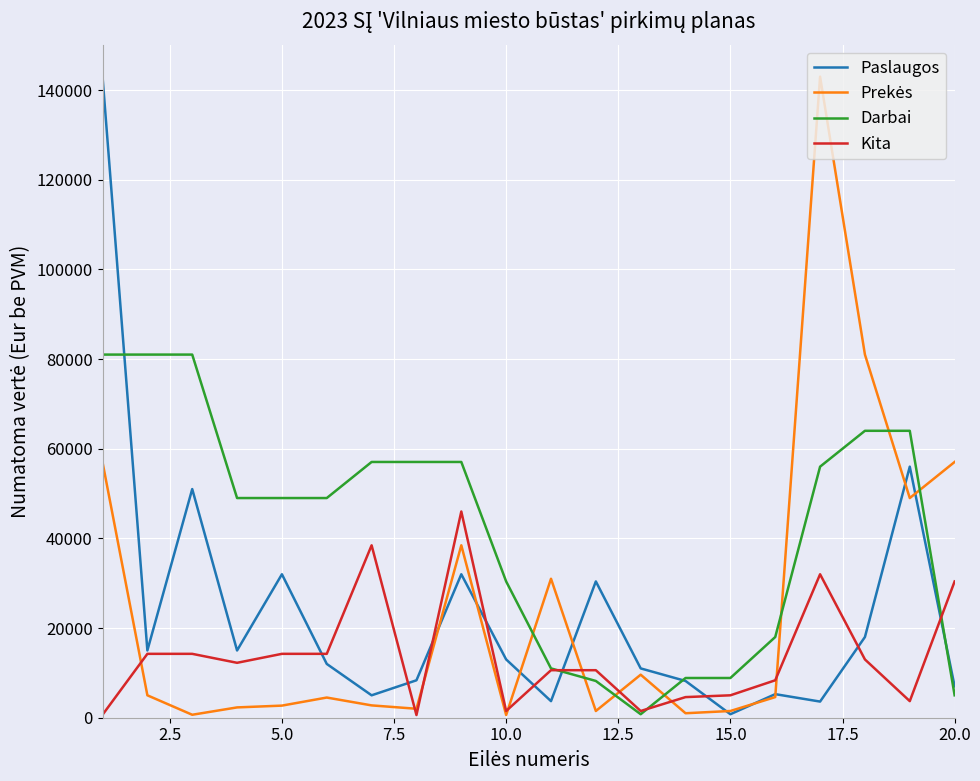

Which series has the largest total across all categories?

Darbai